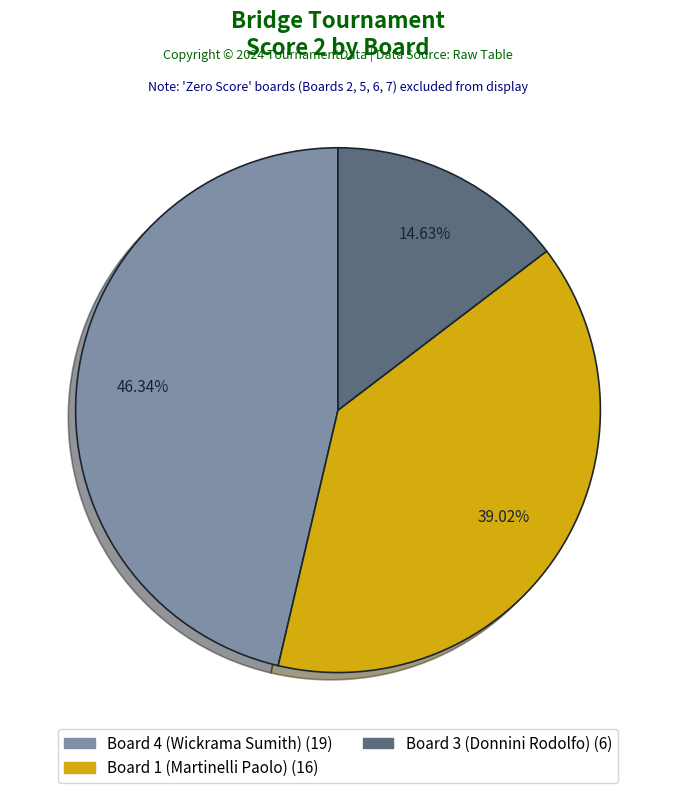

Is there a majority slice in this chart?

No